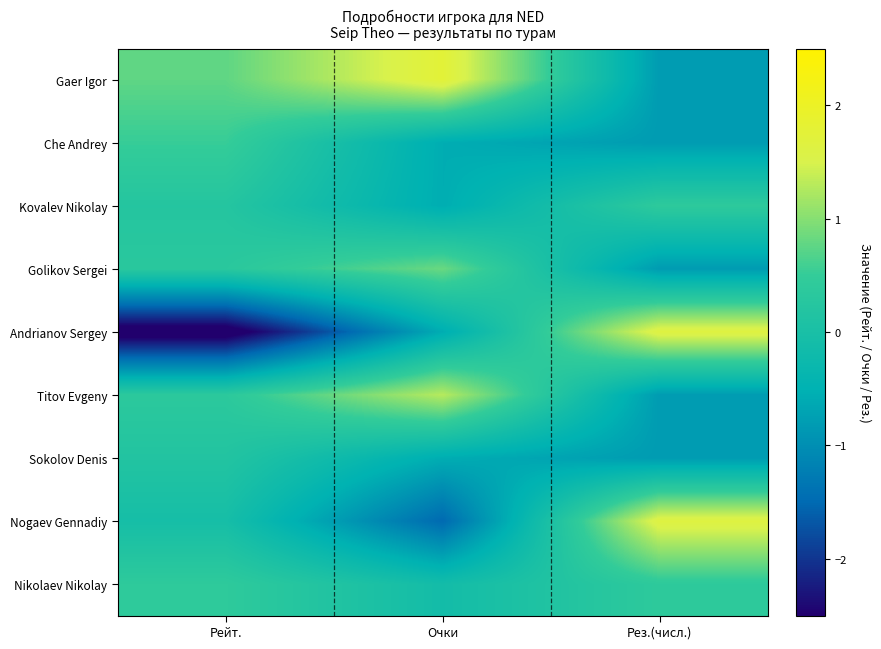

Which category has the highest value across all series?

Очки